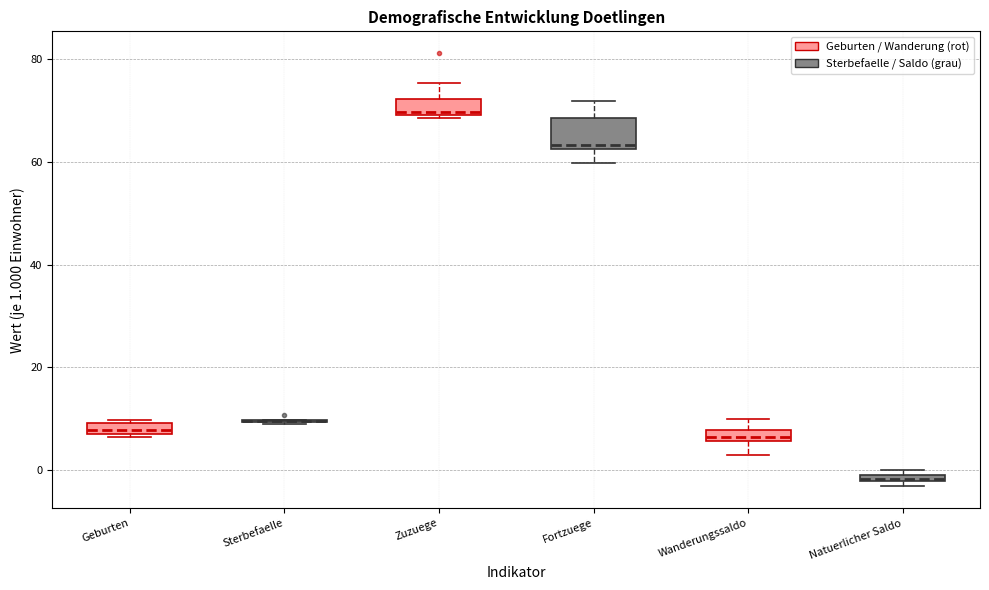

Comparing the boxes themselves (not the whiskers), which one is the tallest?

Fortzuege